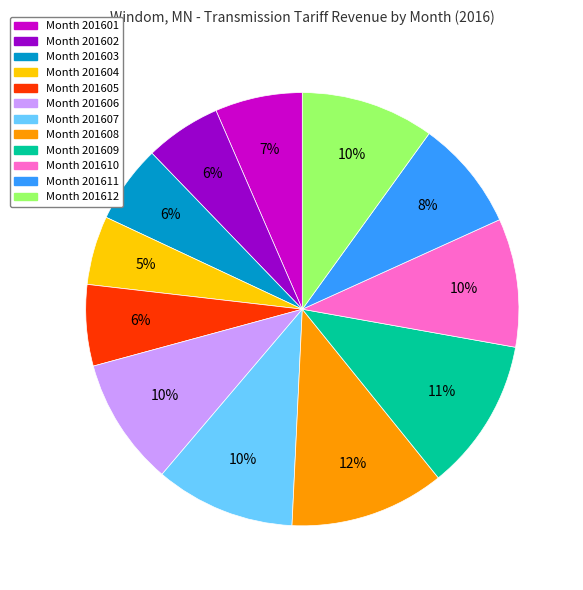

To the nearest percent, what is the average slice percentage?

8%